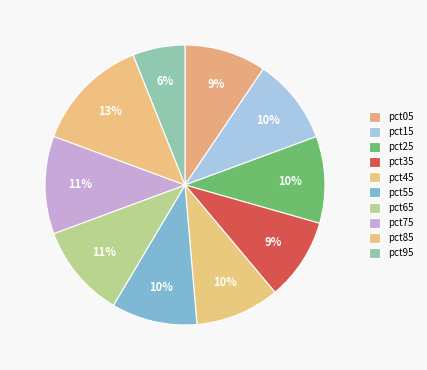

To the nearest percent, what percentage of the pie is pct25?

10%